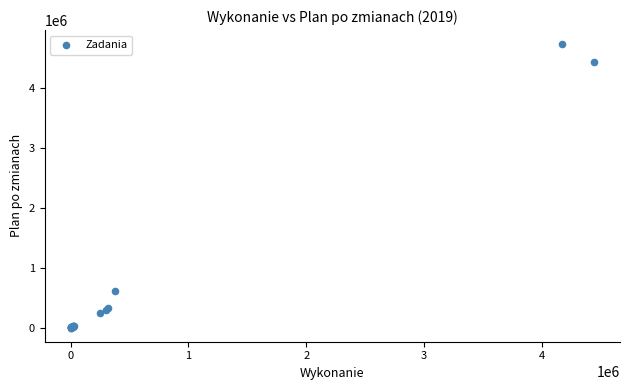

What Y value in the scatter plot is closest to 2368694?

610000.0